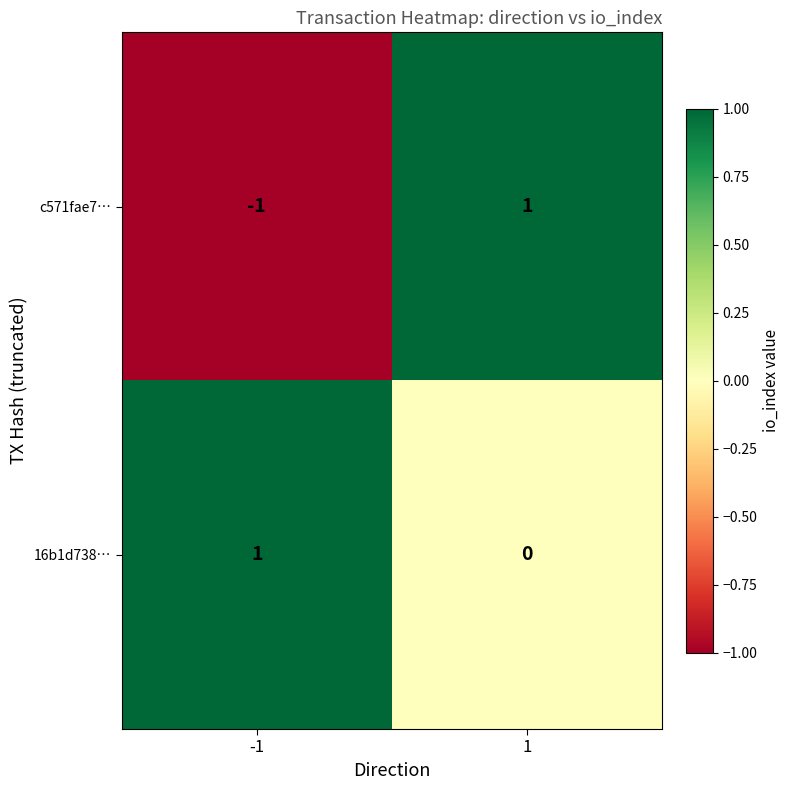

Is it true that c571fae7… equals 1 at 1?

True